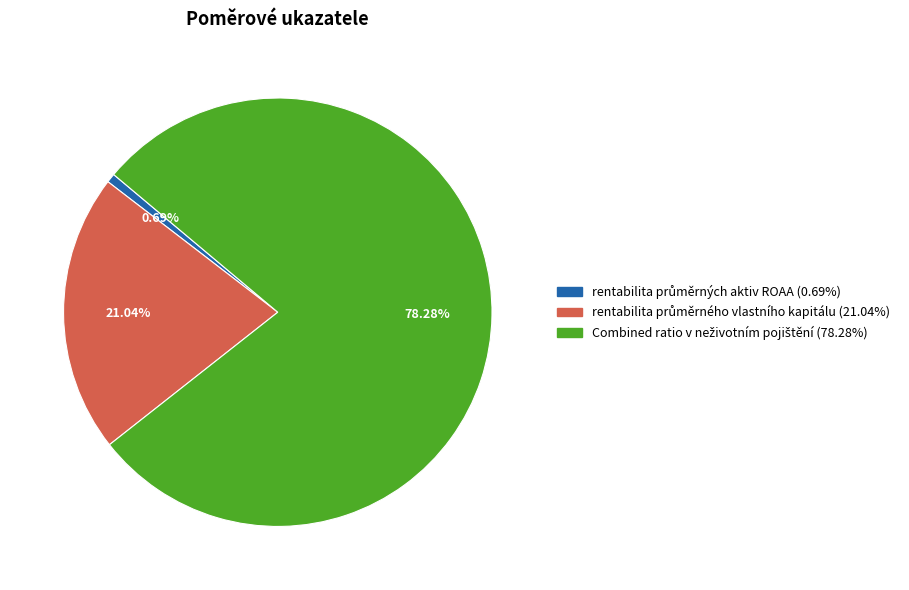

Is there a majority slice in this chart?

Yes